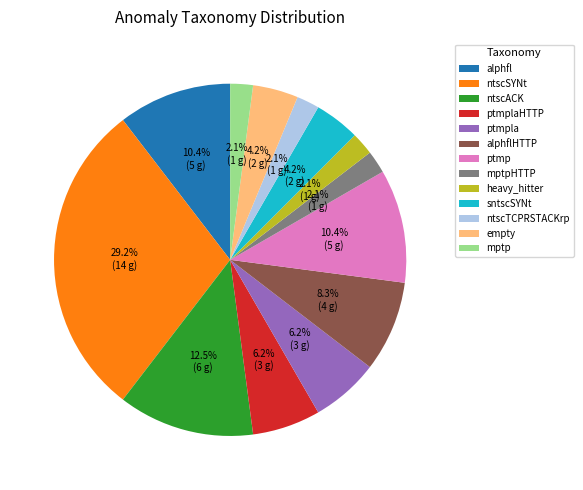

How many slices are in this pie chart?

13